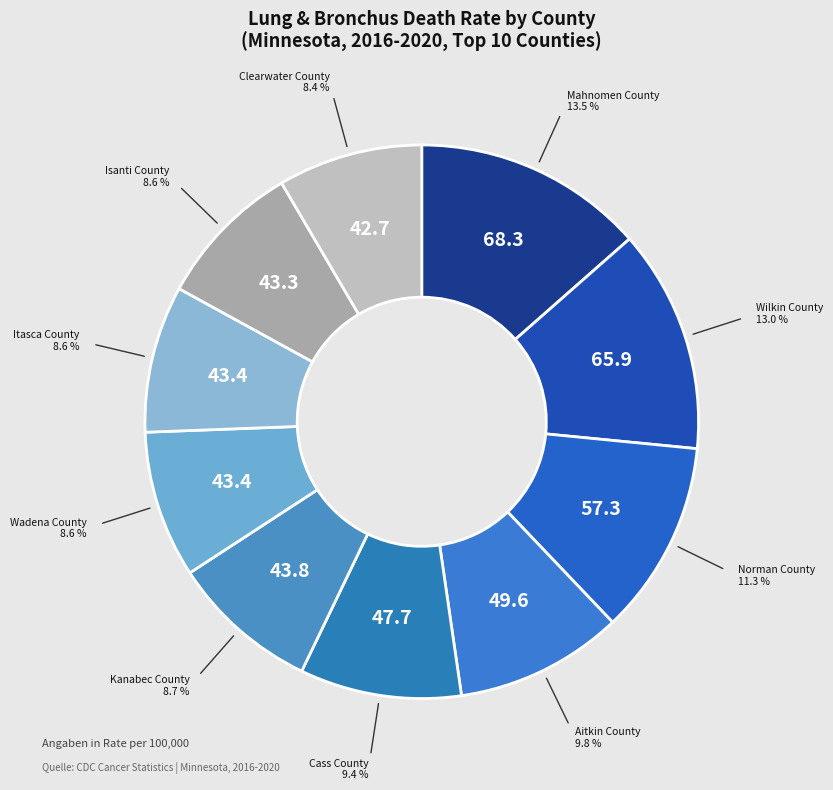

Is the sum of Cass County and Norman County greater than half?

No